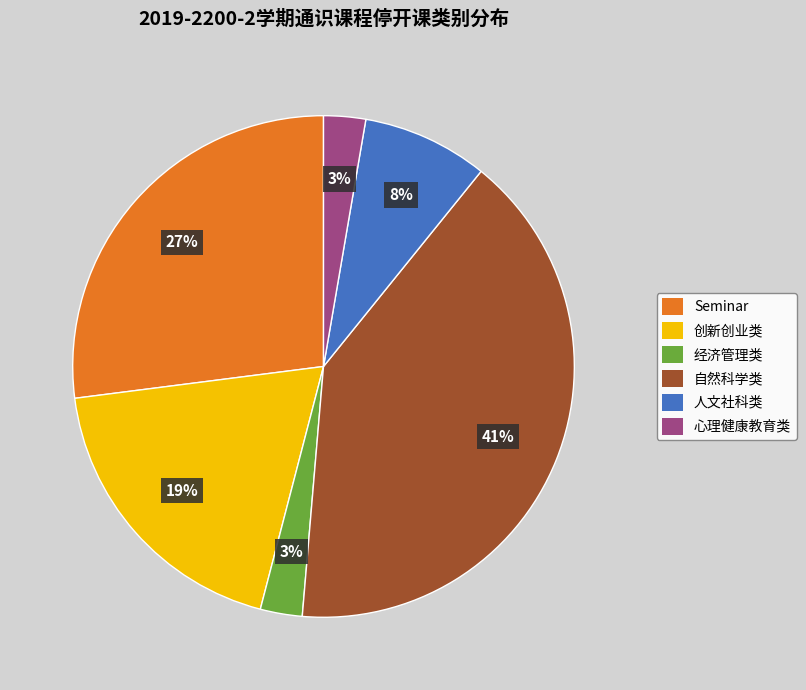

How many slices are in this pie chart?

6